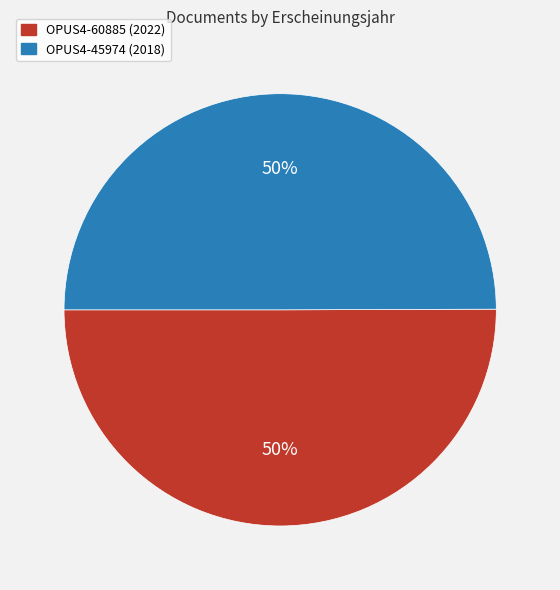

To the nearest percent, what is the combined percentage of OPUS4-60885 (2022) and OPUS4-45974 (2018)?

100%